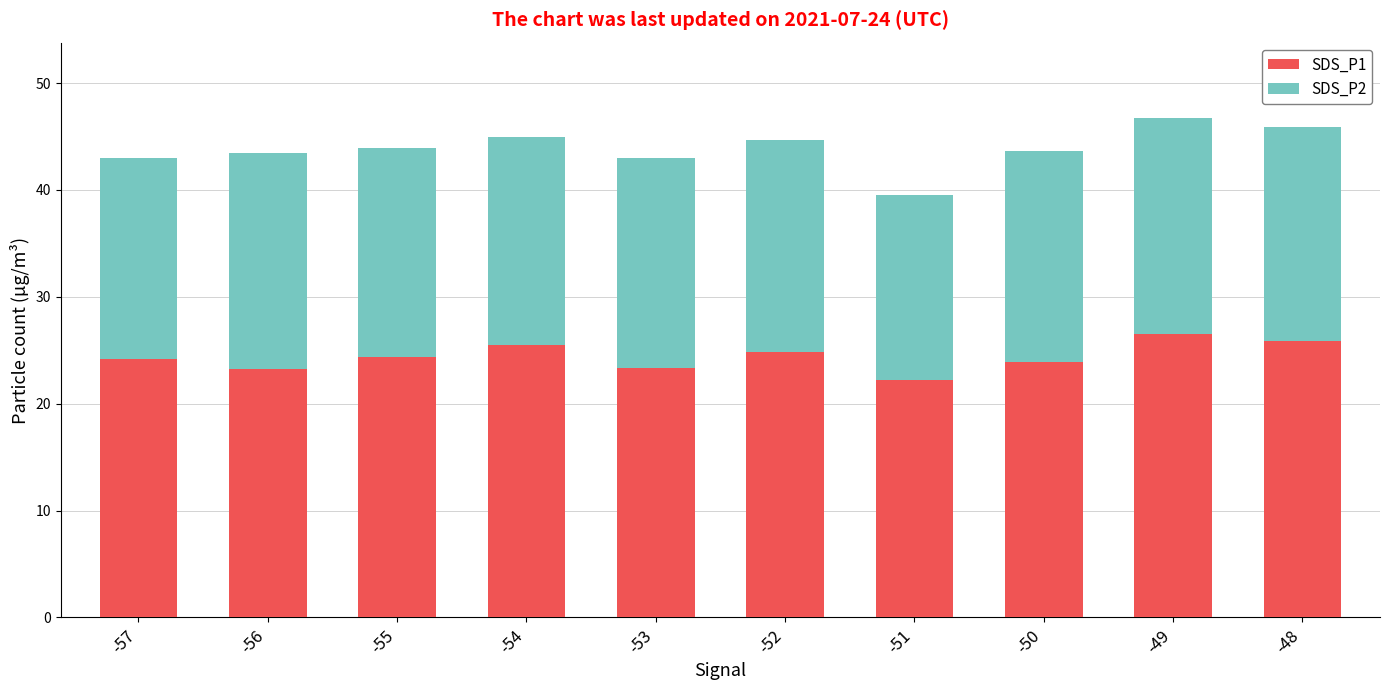

What are all the series names shown in the legend?

SDS_P1, SDS_P2